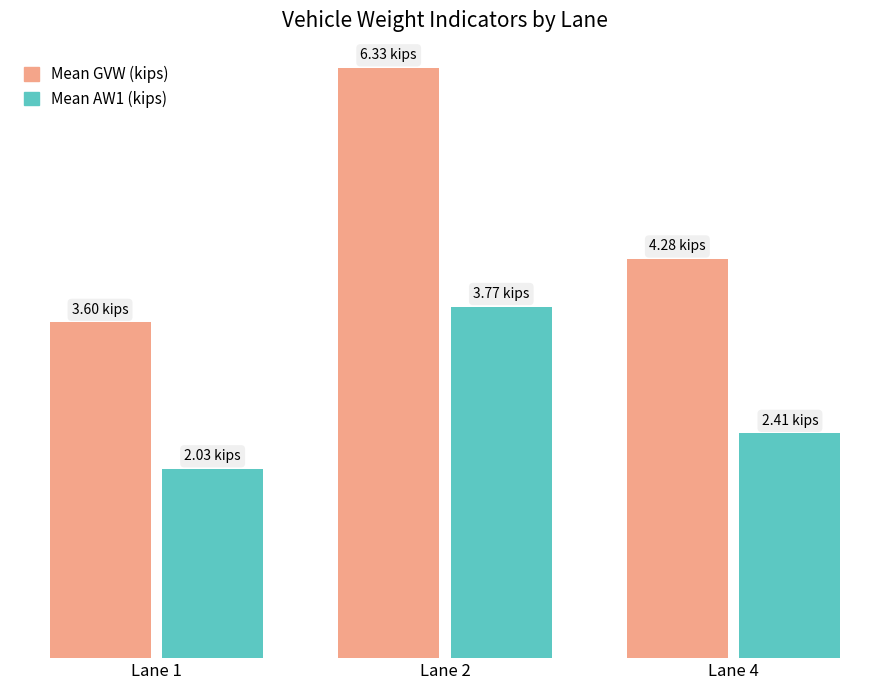

Reading left to right, extract all data points from this chart.

Mean GVW (kips): Lane 1=3.6	Lane 2=6.3	Lane 4=4.3
Mean AW1 (kips): Lane 1=2.0	Lane 2=3.8	Lane 4=2.4